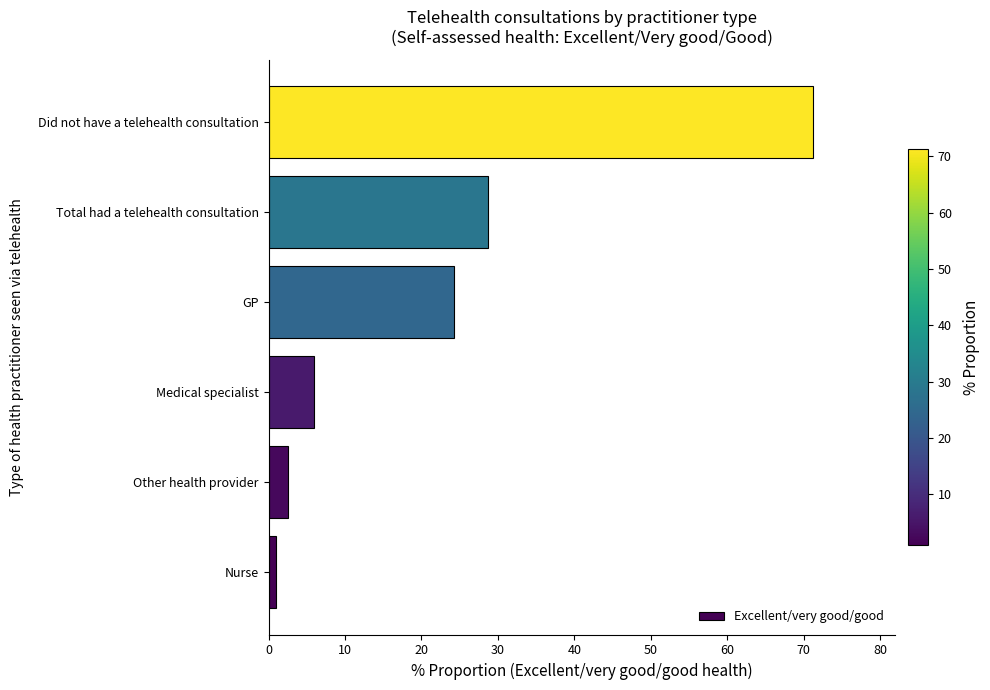

What is the ratio of the value at GP to the value at Medical specialist?

4.1